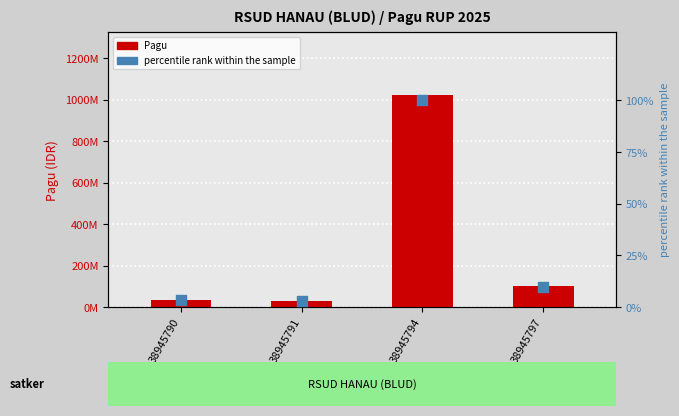

At how many categories does at least one series exceed 280214200?

1